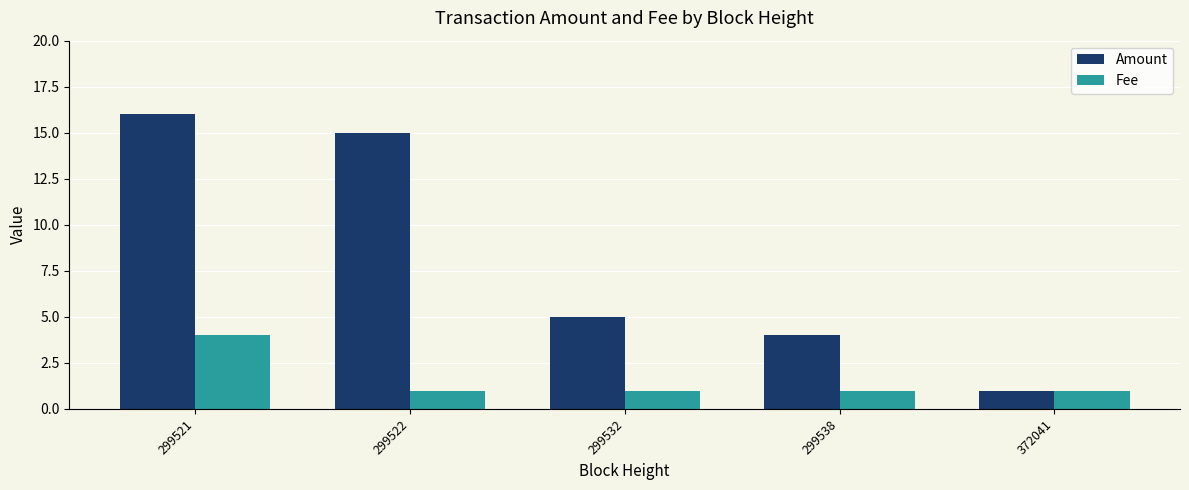

Reading left to right, what are all the values shown in this chart?

Amount: 16	15	5	4	1
Fee: 4	1	1	1	1